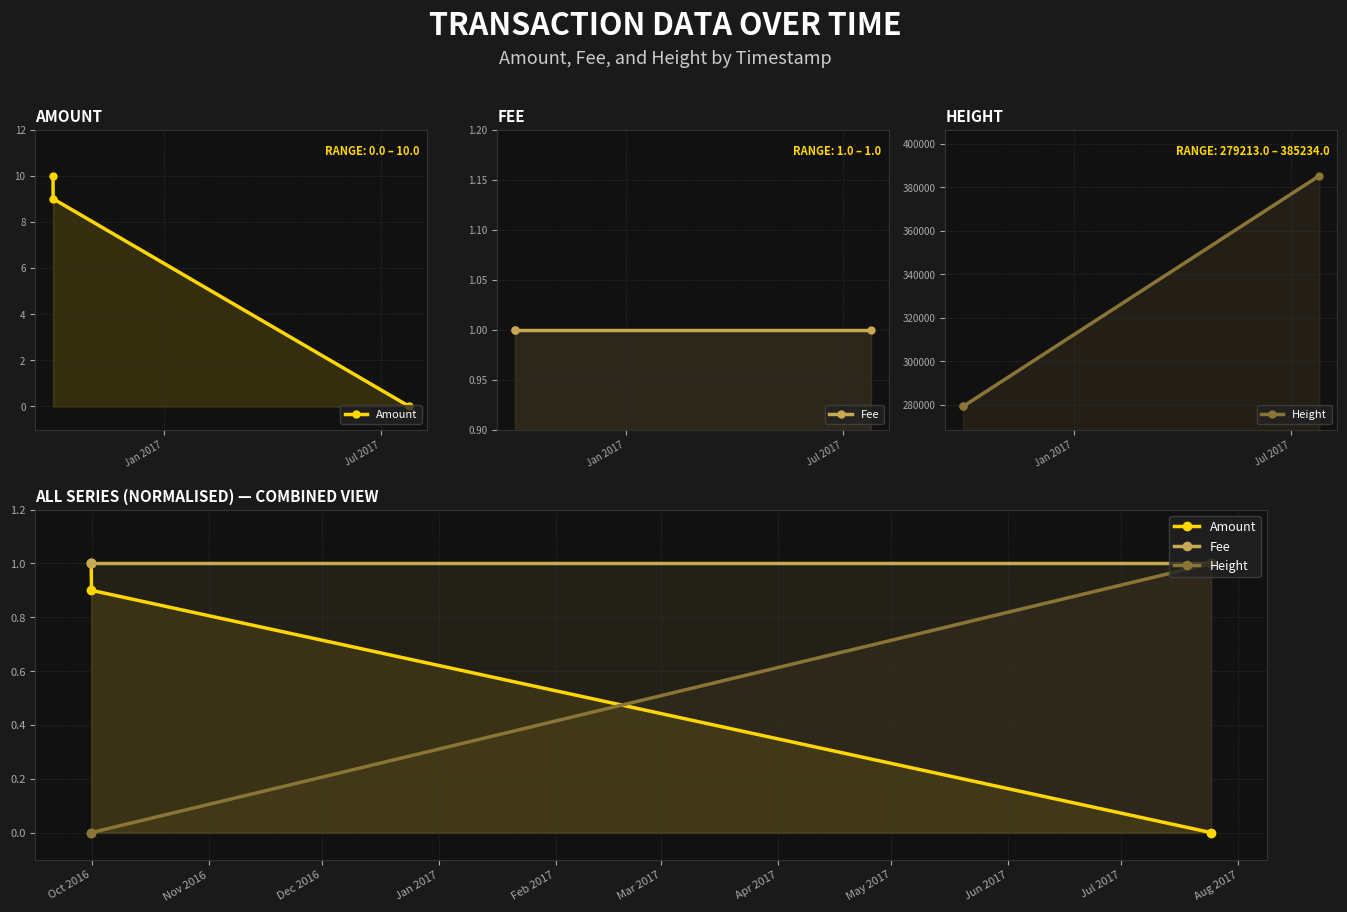

What is the average value of the Fee series?

1.0